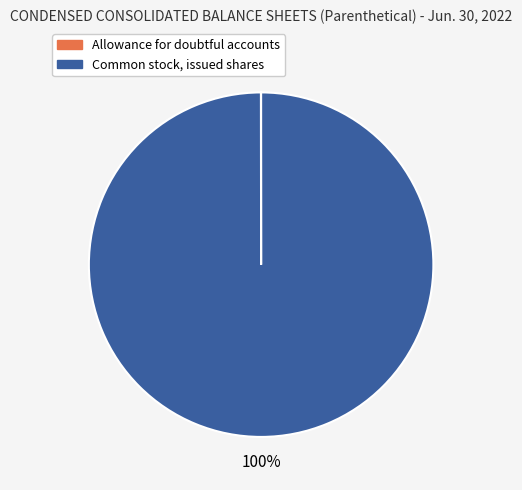

Which category has the biggest portion of the pie?

Common stock, issued shares